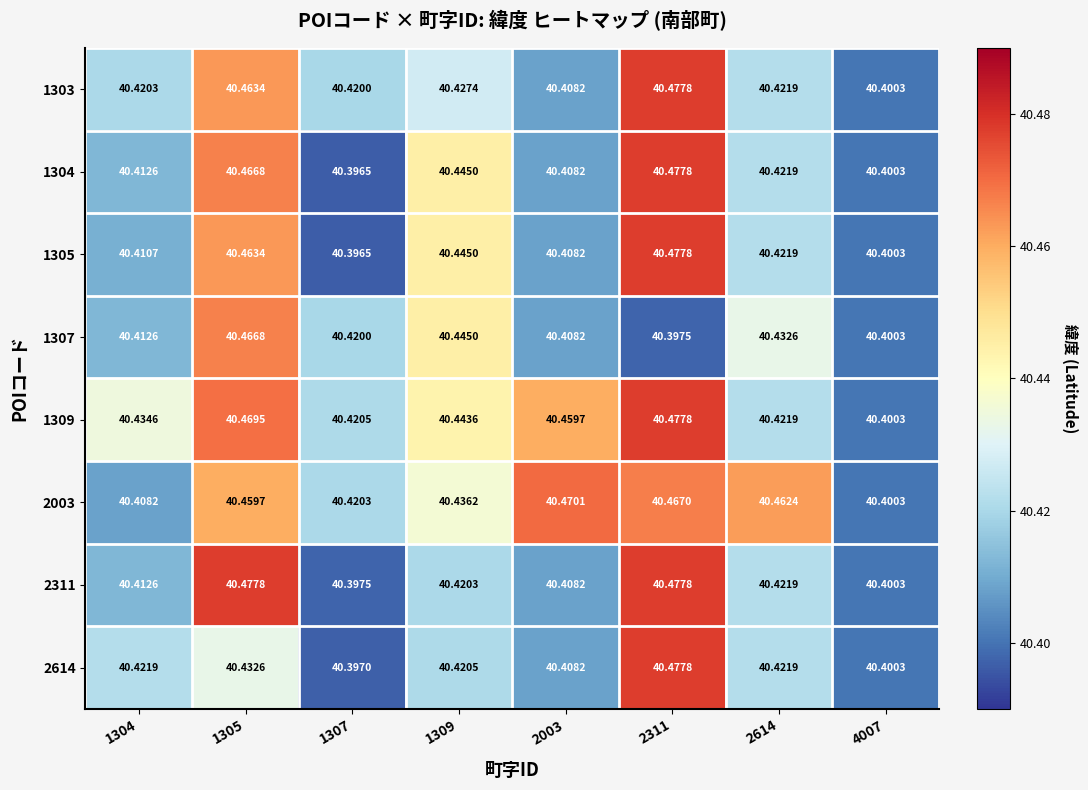

Which series changed the most between 1304 and 2003?

2003